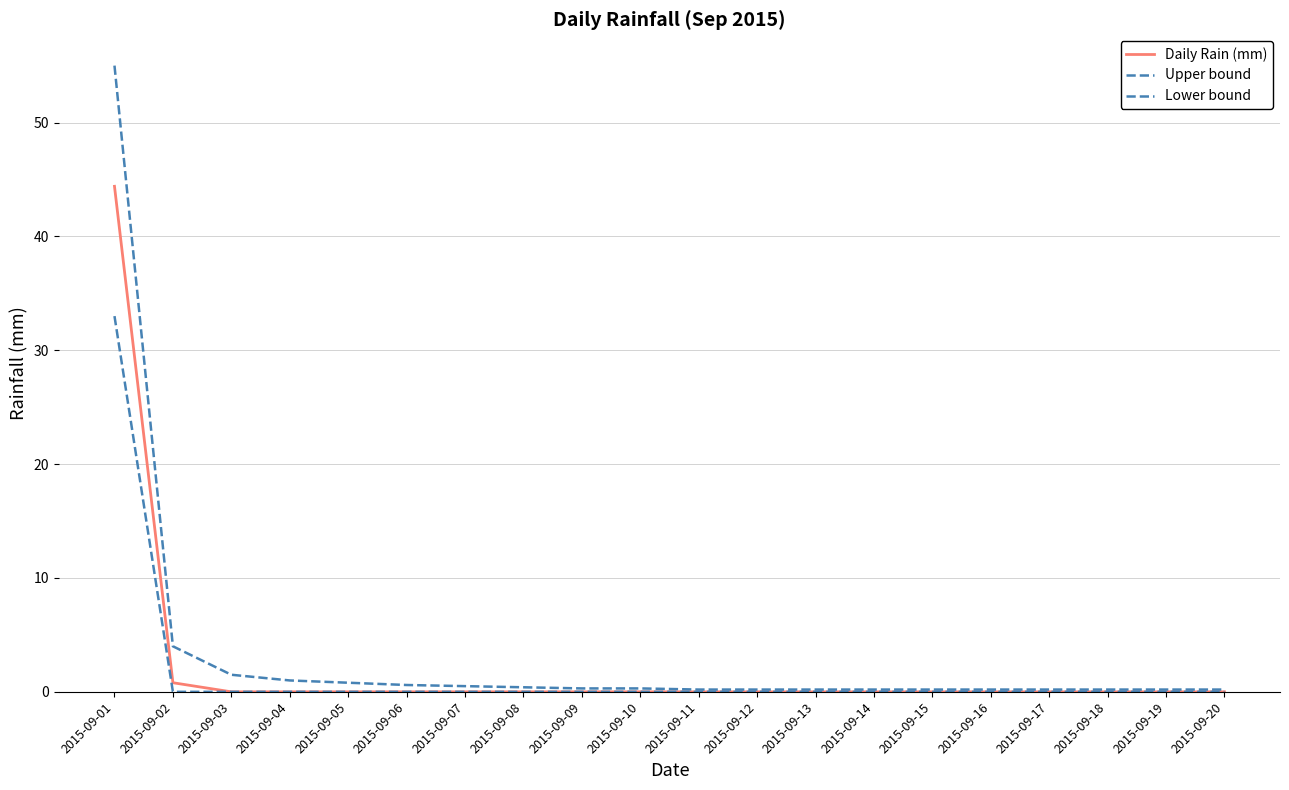

Does the chart have visible grid lines?

Yes